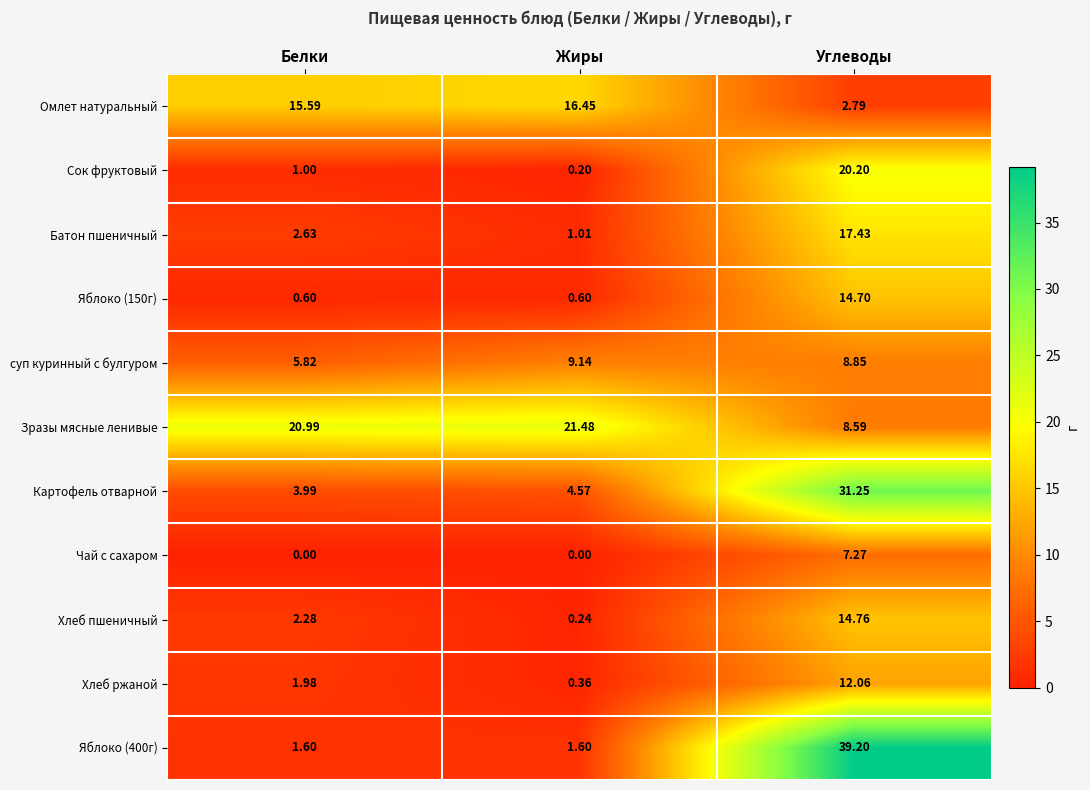

What is the spread (max minus min) of values at Углеводы?

36.4